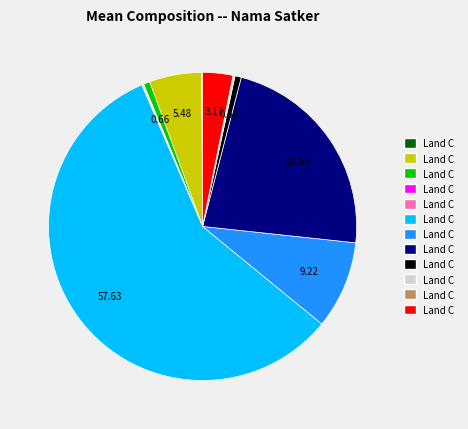

Is there any slice that represents more than half of the pie?

Yes